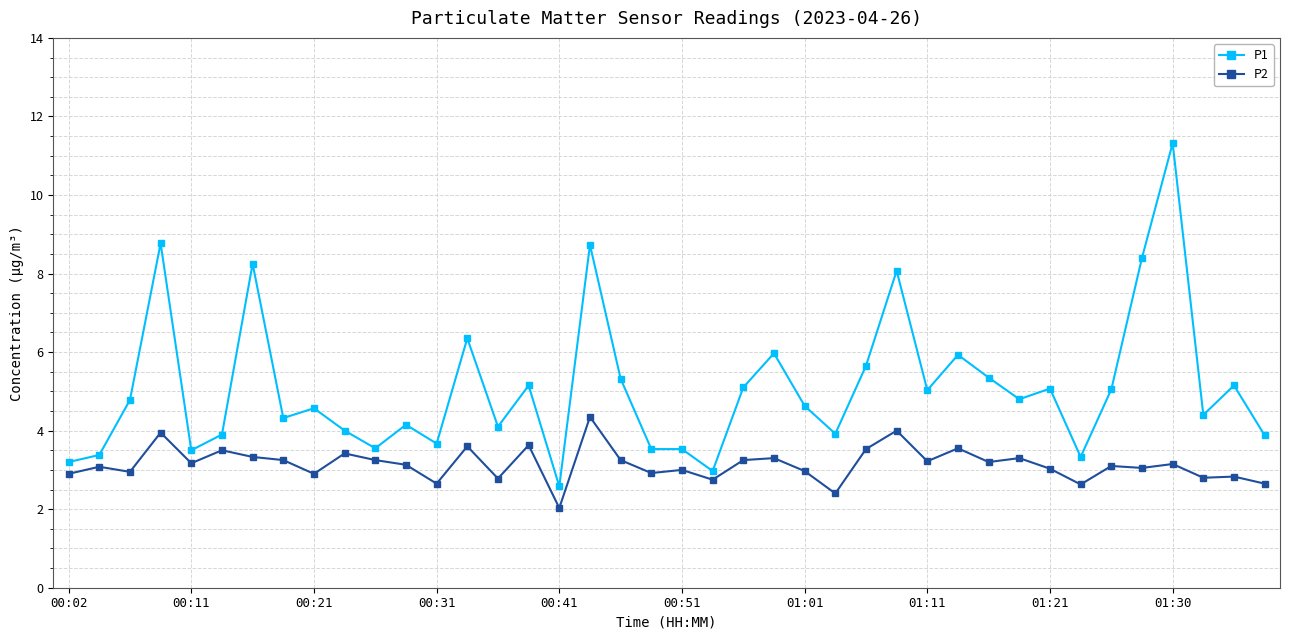

Which series has the widest spread of values?

P1